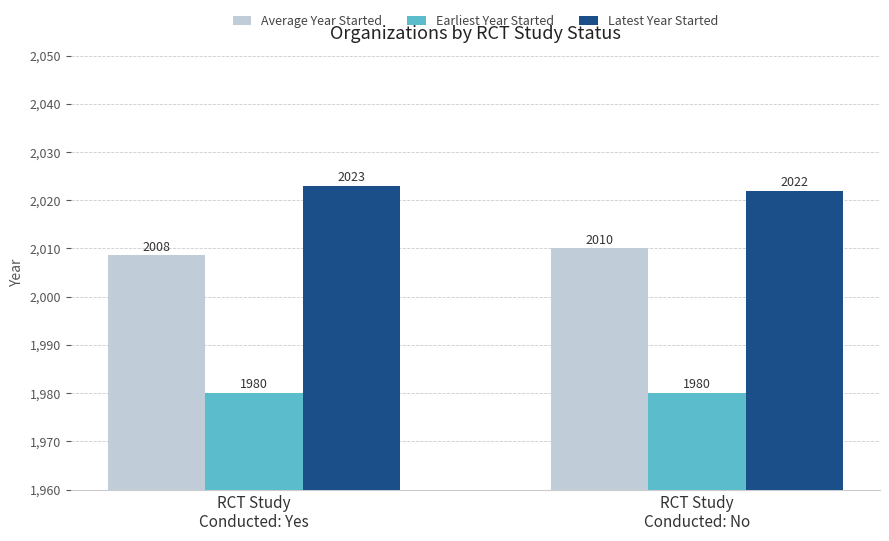

What is the sum of all Average Year Started values?

4018.6